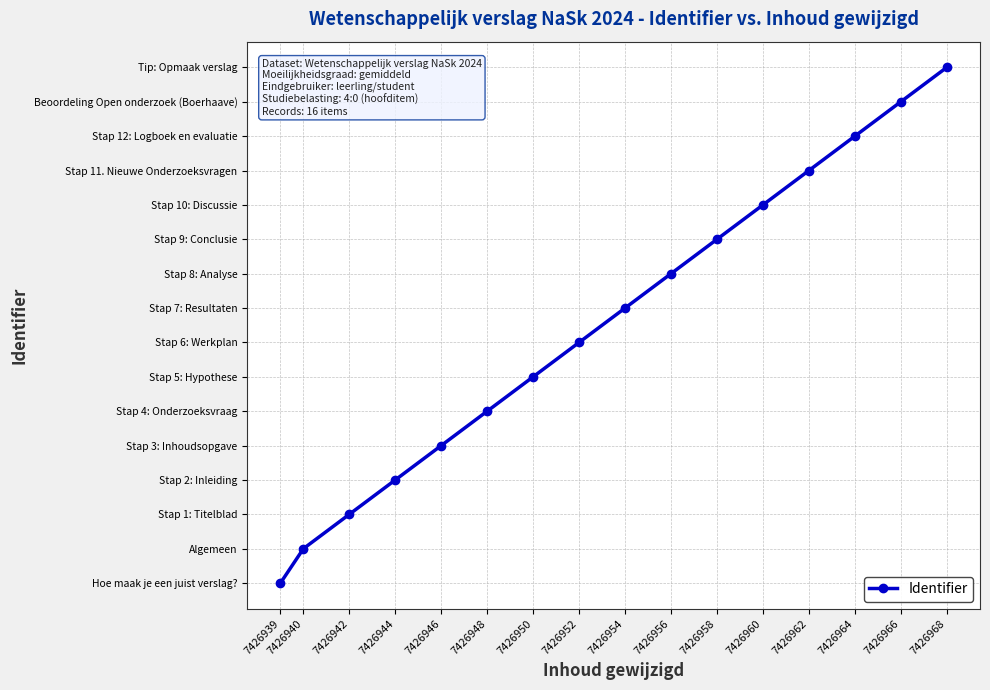

At which label is the value closest to 7?

7426952